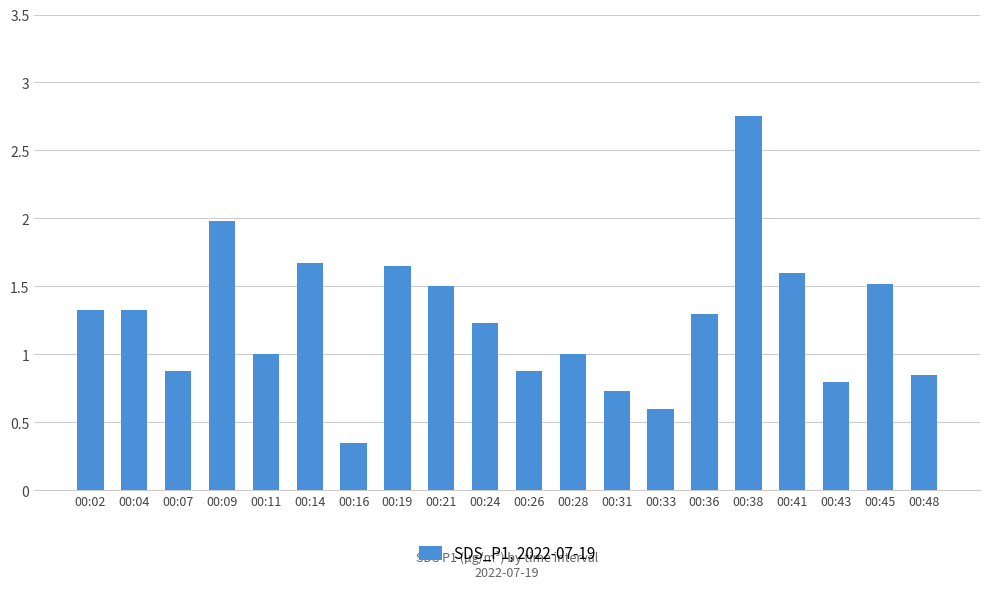

True or false: the data shows 1.7 at 00:24.

False